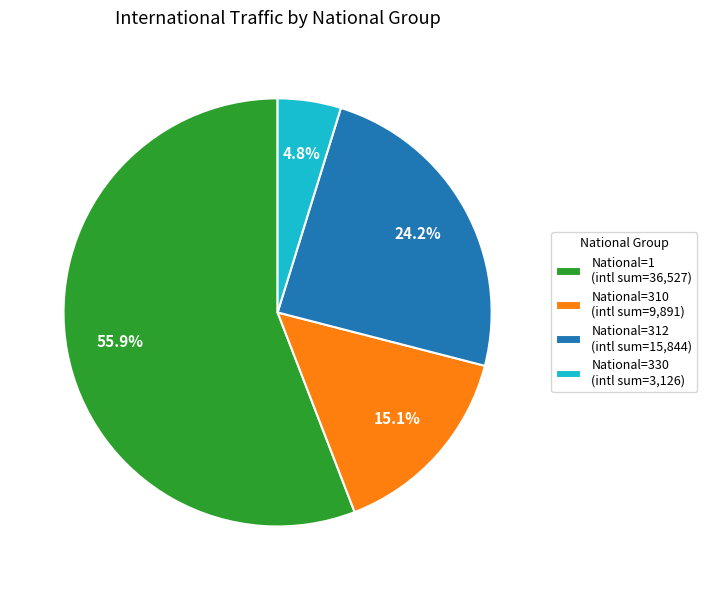

Is there any slice that represents more than half of the pie?

Yes